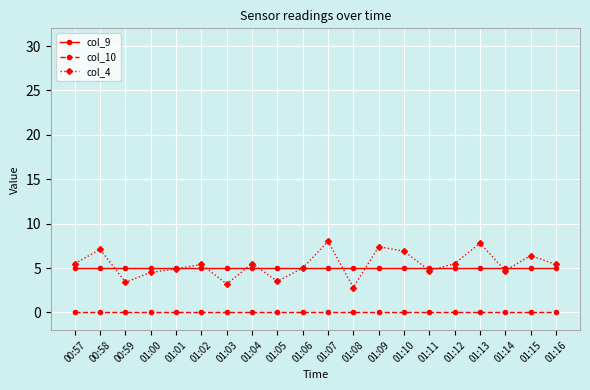

Is it true that col_4 equals 2.9 at 00:57?

False